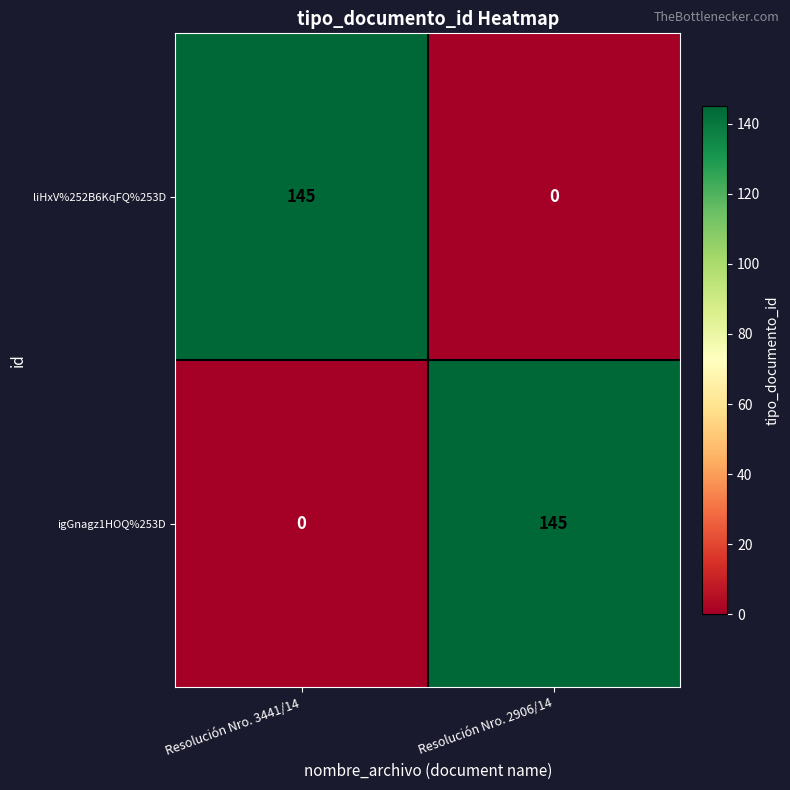

How many series are shown in this chart?

2